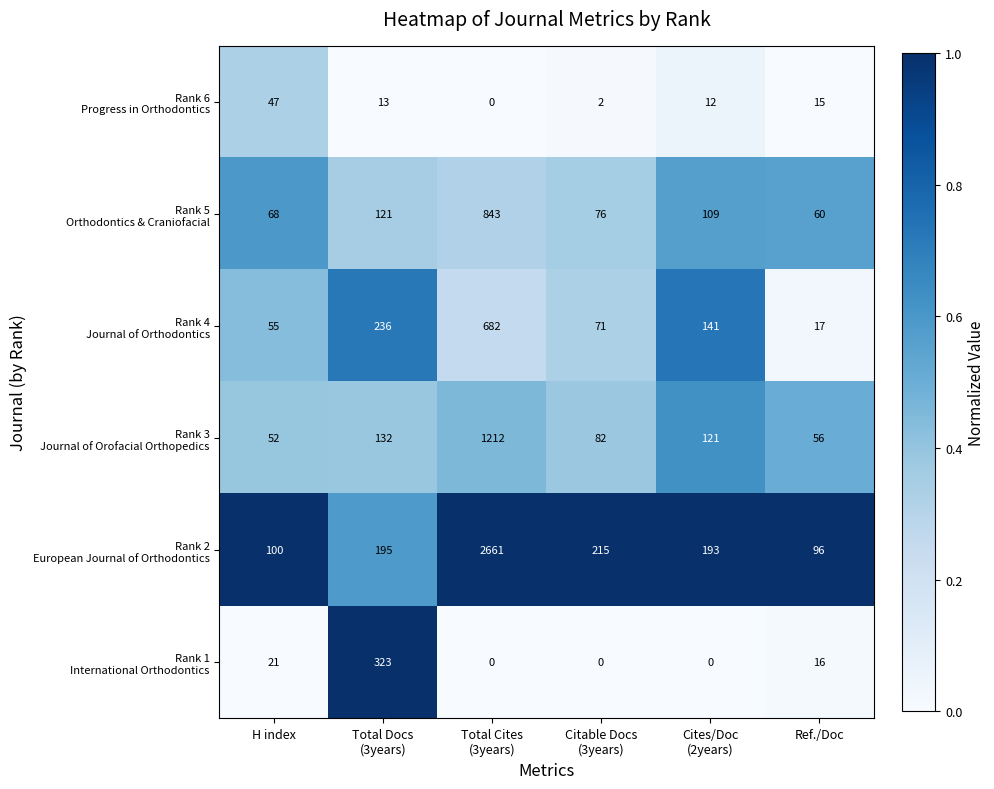

Which category has the highest value across all series?

Total Cites
(3years)